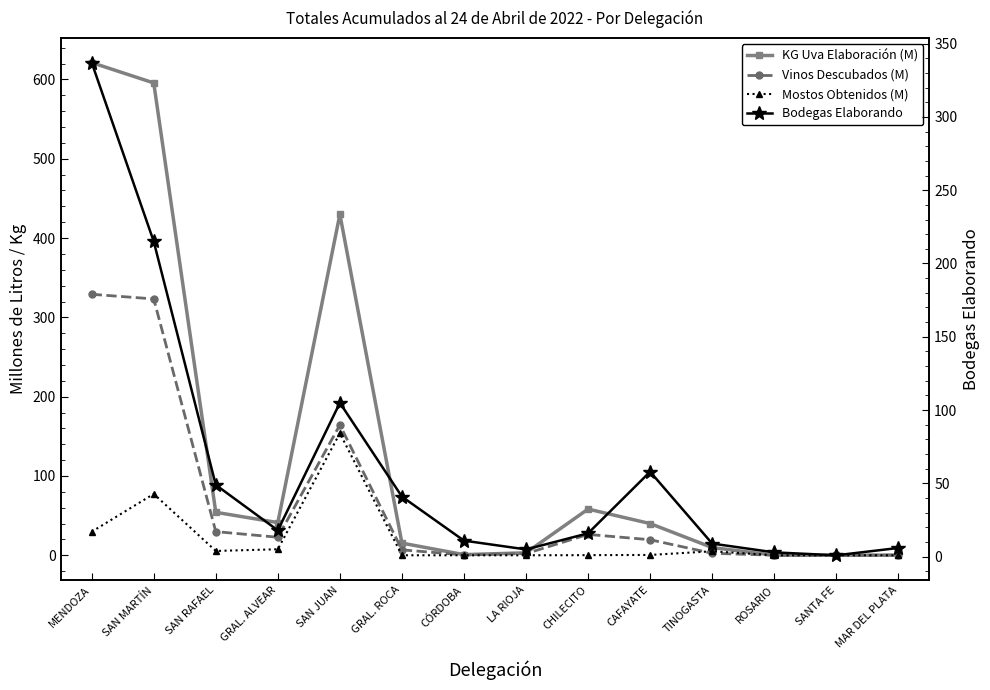

What position from the right is SANTA FE?

2